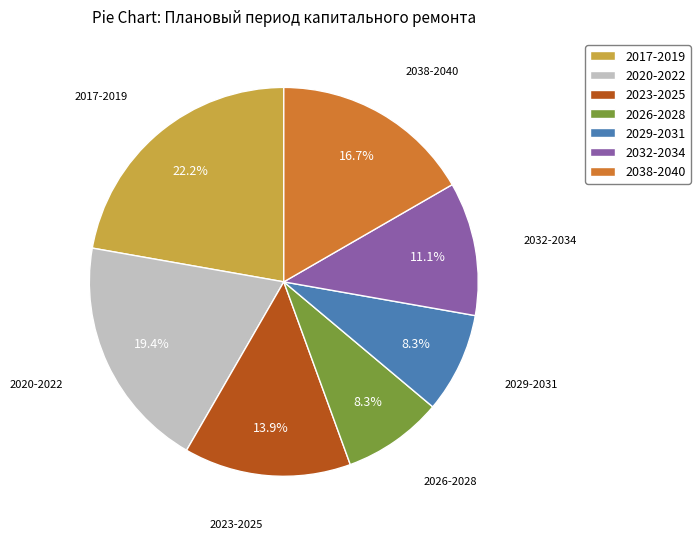

To the nearest percent, what is the difference between the largest and smallest slice percentages?

14%